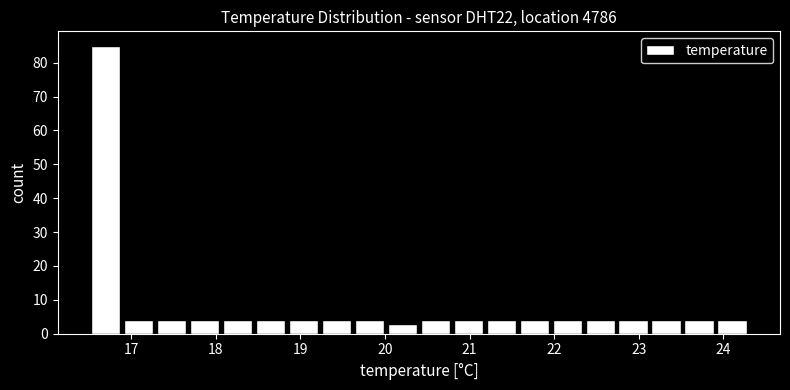

Around what value on the x-axis is the tallest bar? Give the approximate position of its centre, as read against the axis.

16.7